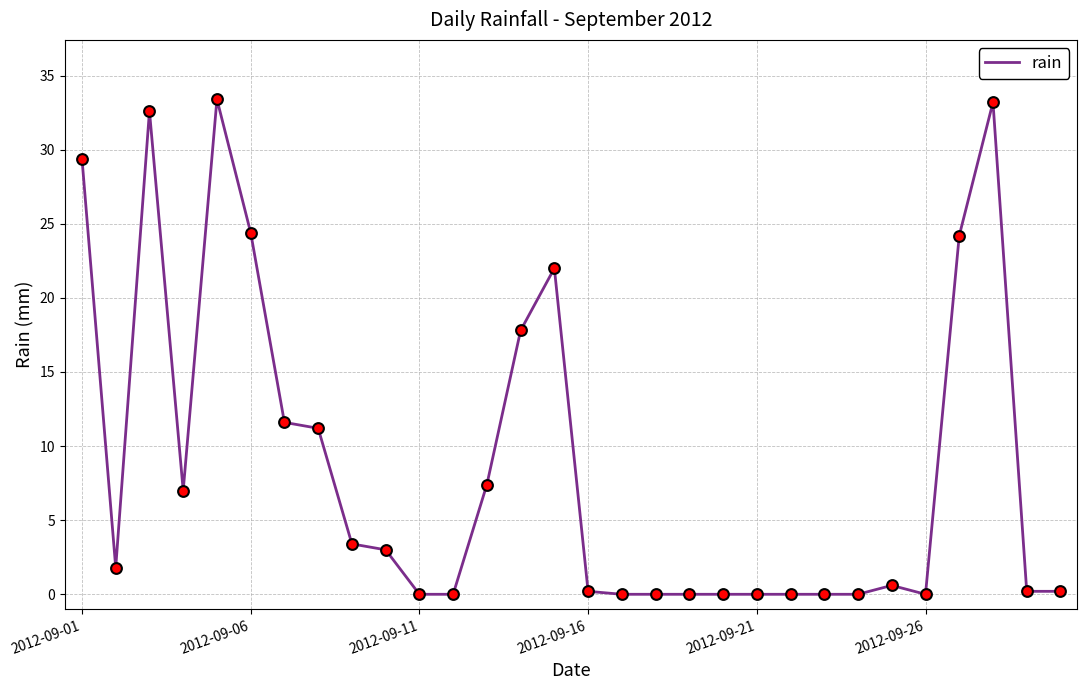

What is the greatest value displayed?

33.4